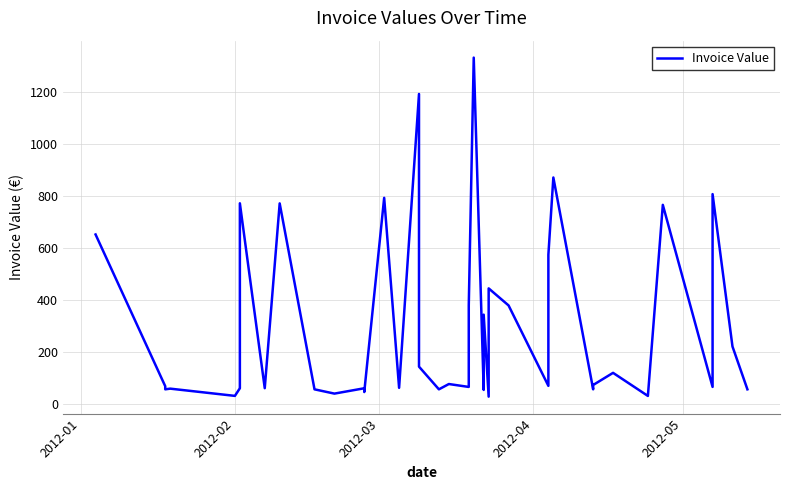

True or false: the data shows 27.4 at 28.

False